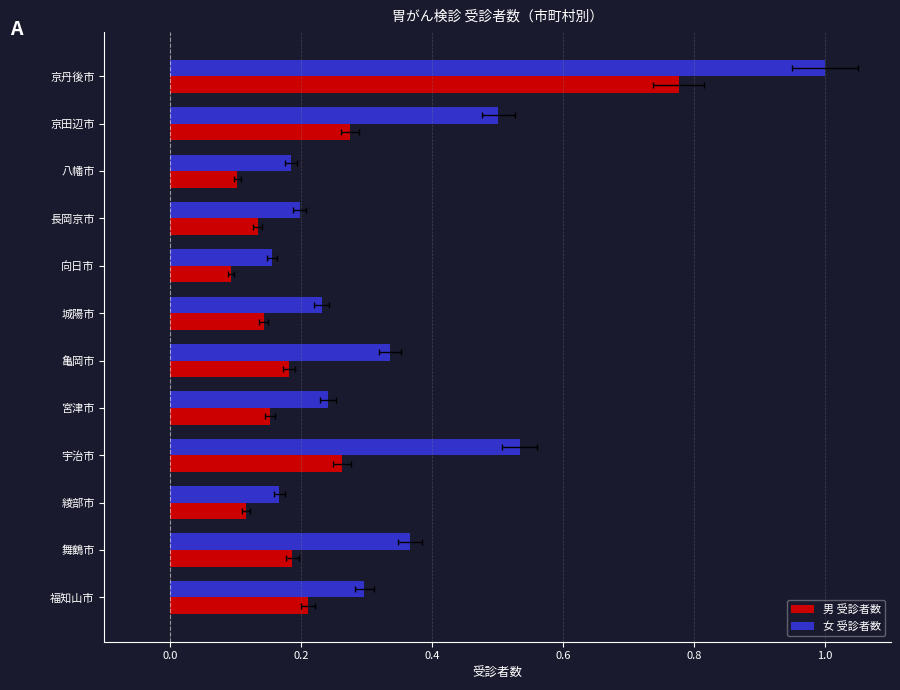

List the series in order of their overall mean, lowest first.

男 受診者数, 女 受診者数